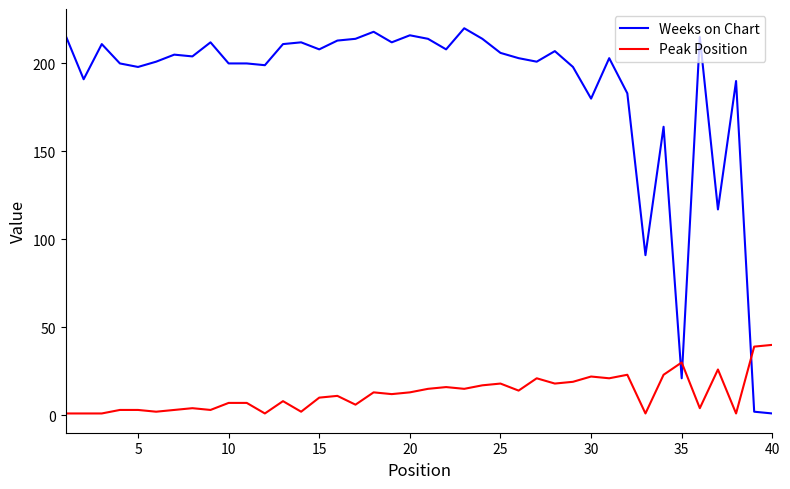

Which series has the widest spread of values?

Weeks on Chart